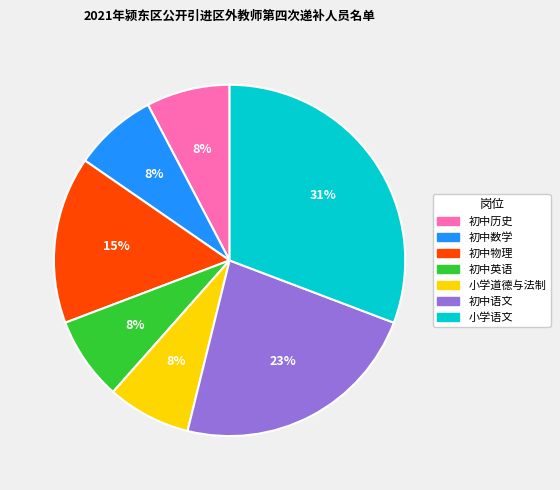

Which slice is the largest?

小学语文